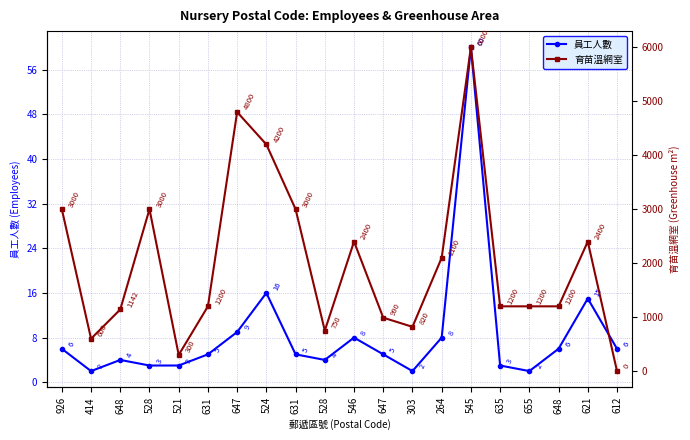

Is this an area chart (filled region under the line)?

No